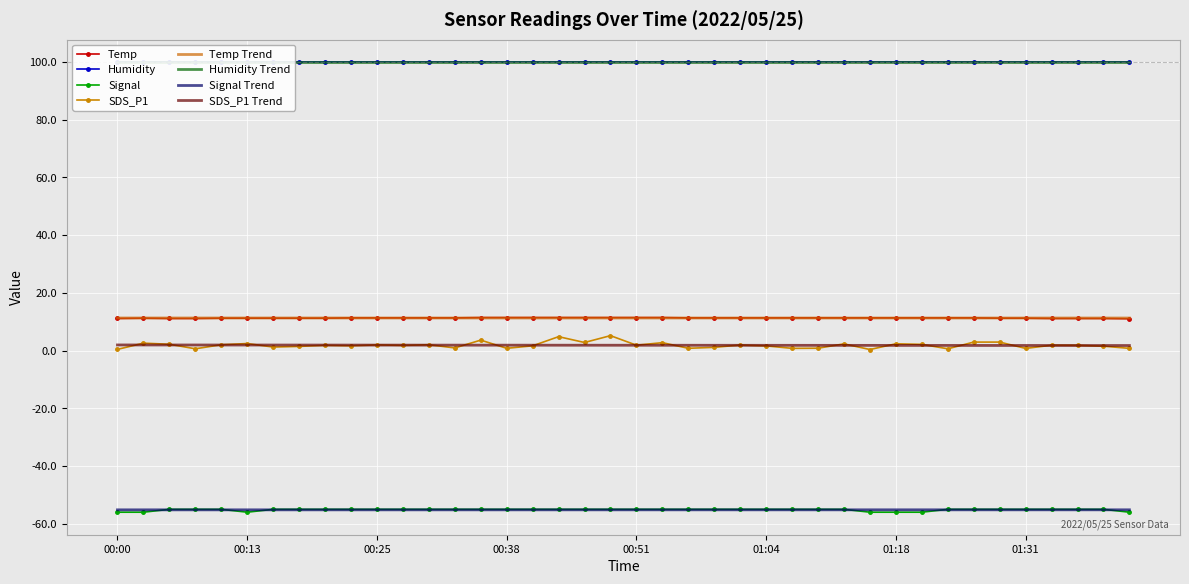

The Signal series shows -55.0 at 00:43. True or false?

True